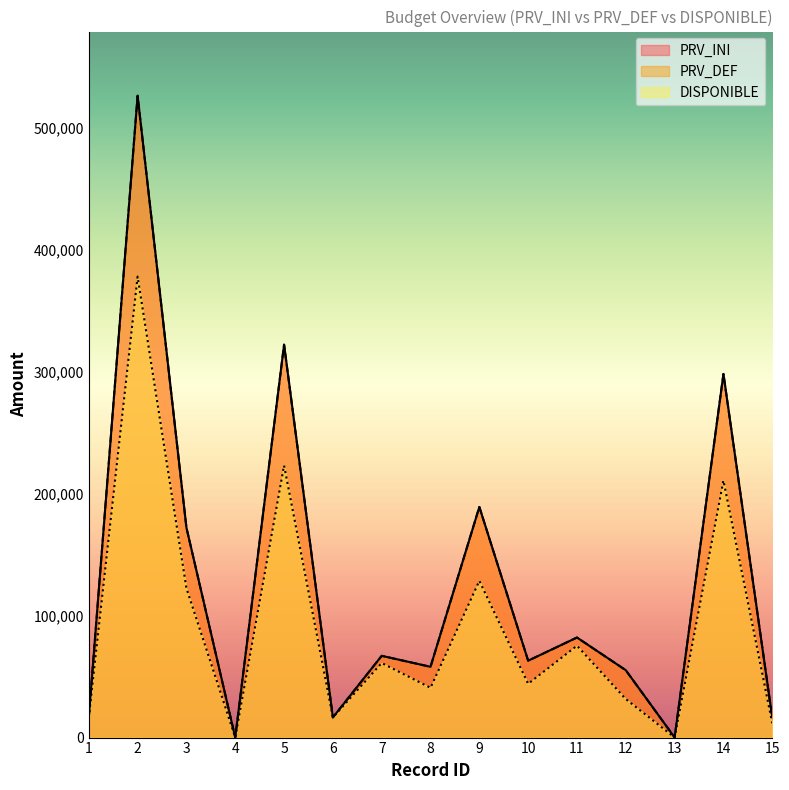

At which category does DISPONIBLE reach its first local valley?

4